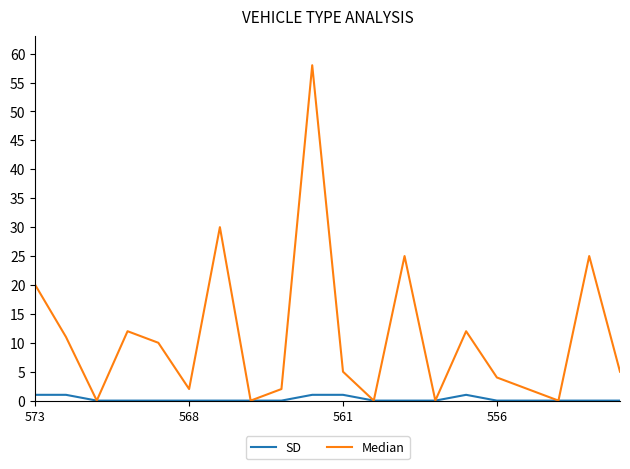

Reading left to right, transcribe all the data shown in this chart.

SD: 1	1	0	0	0	0	0	0	0	1	1	0	0	0	1	0	0	0	0	0
Median: 20	11	0	12	10	2	30	0	2	58	5	0	25	0	12	4	2	0	25	5